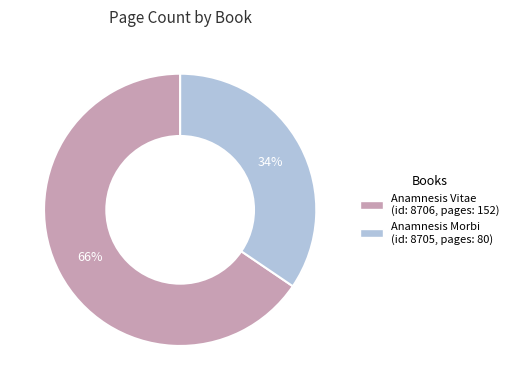

To the nearest percent, what is the average slice percentage?

50%